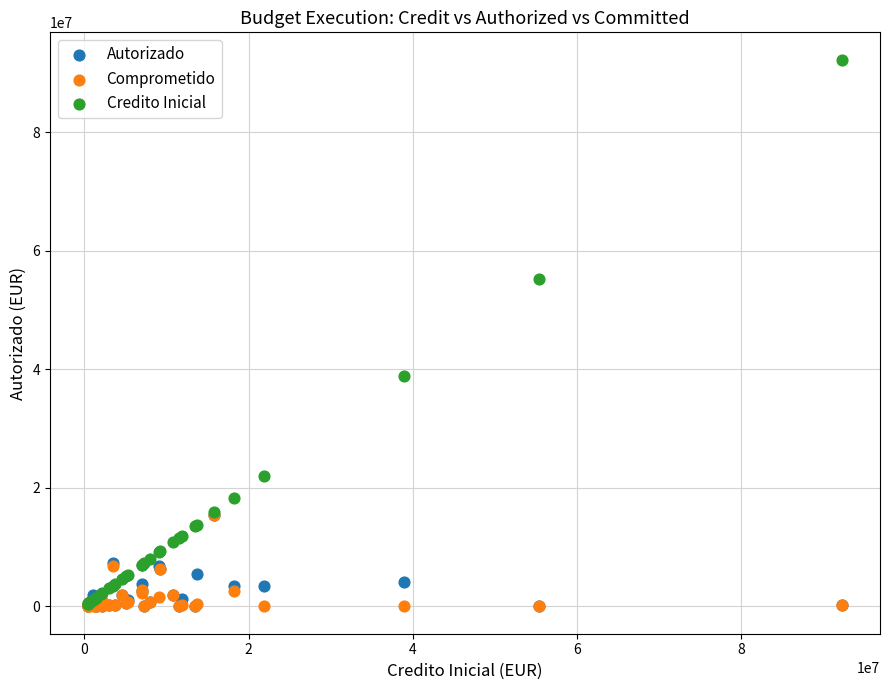

Which series contains the highest Y value?

Credito Inicial